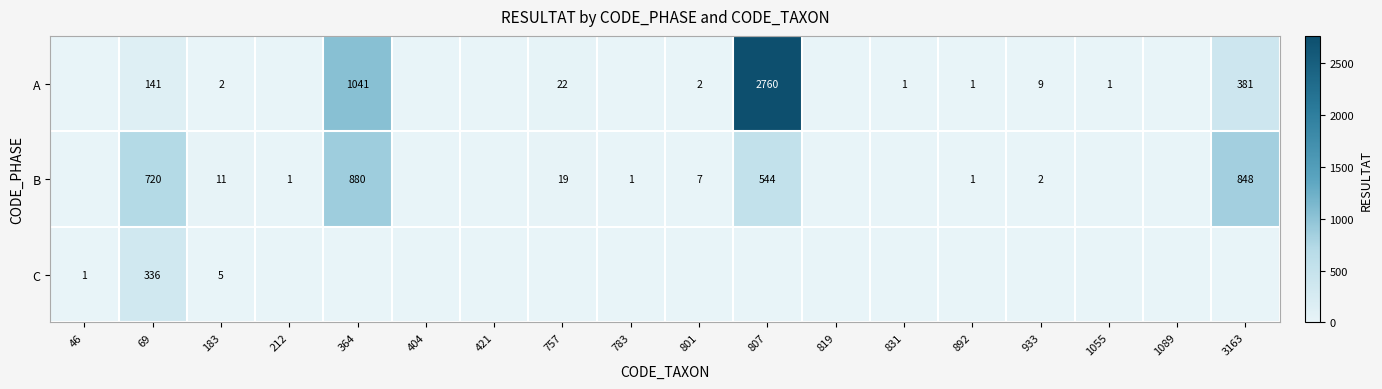

Is the value of B at 933 greater than the value of C at 46?

Yes